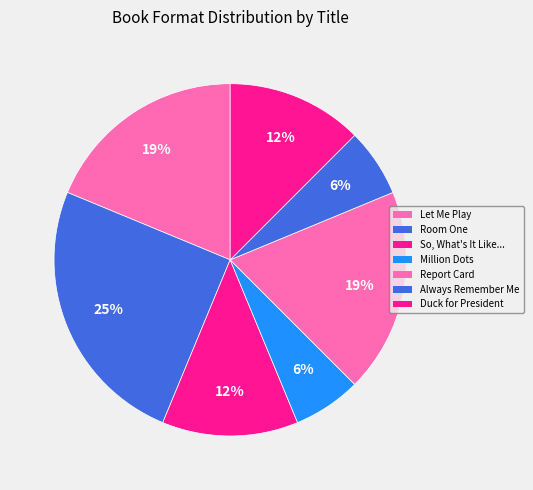

Count the number of slices in the pie.

7